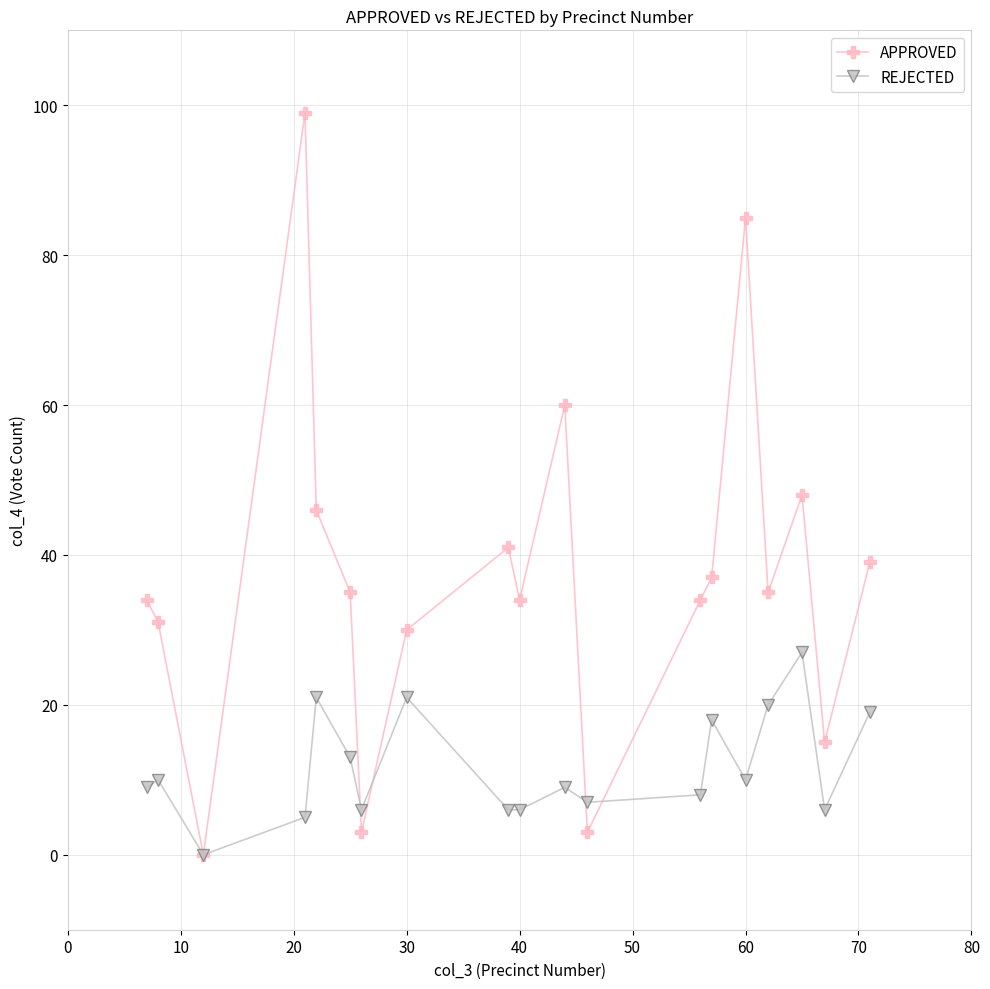

List the series in order of their overall mean, highest first.

APPROVED, REJECTED